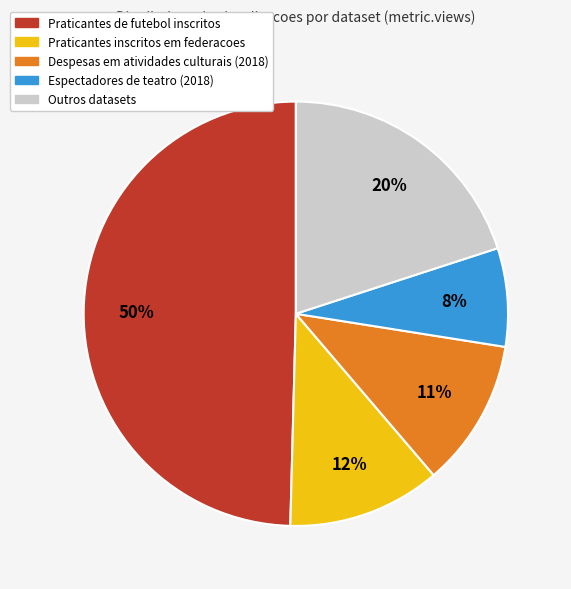

To the nearest percent, what is the difference between the largest and smallest slice percentages?

42%